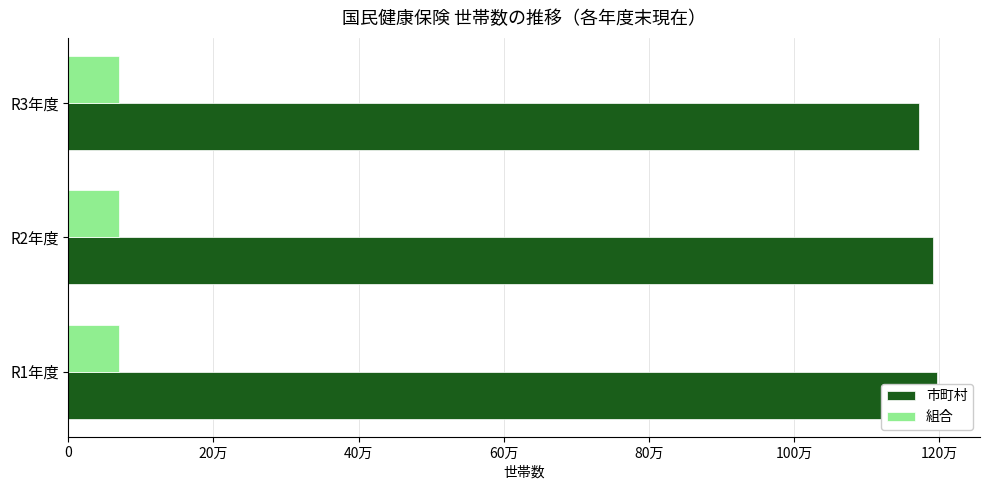

The value of 組合 at R1年度 is 69832. True or false?

True